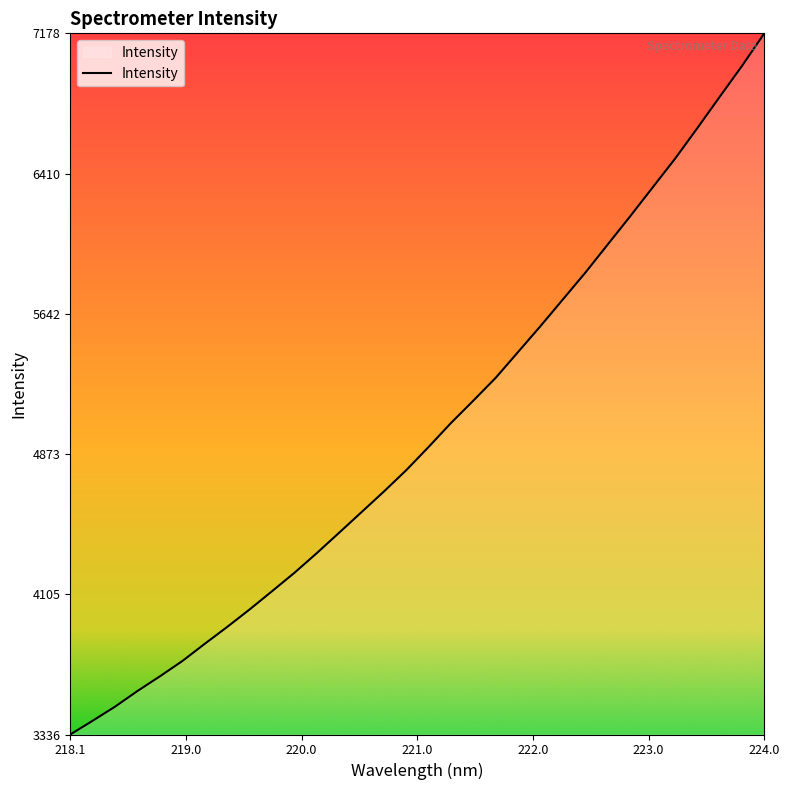

What is the difference between the maximum and minimum values?

3842.0